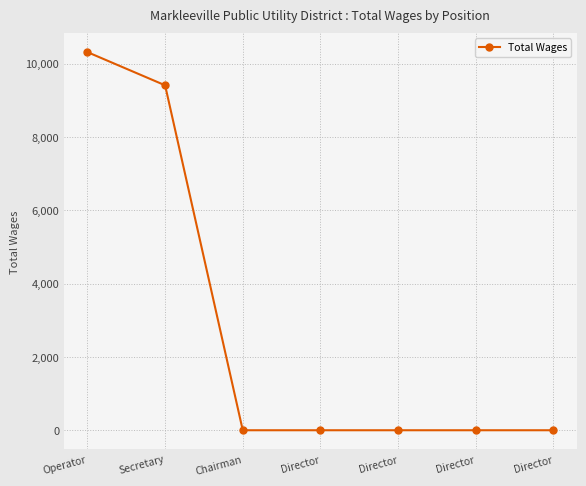

Does the chart display data point markers on the line(s)?

Yes